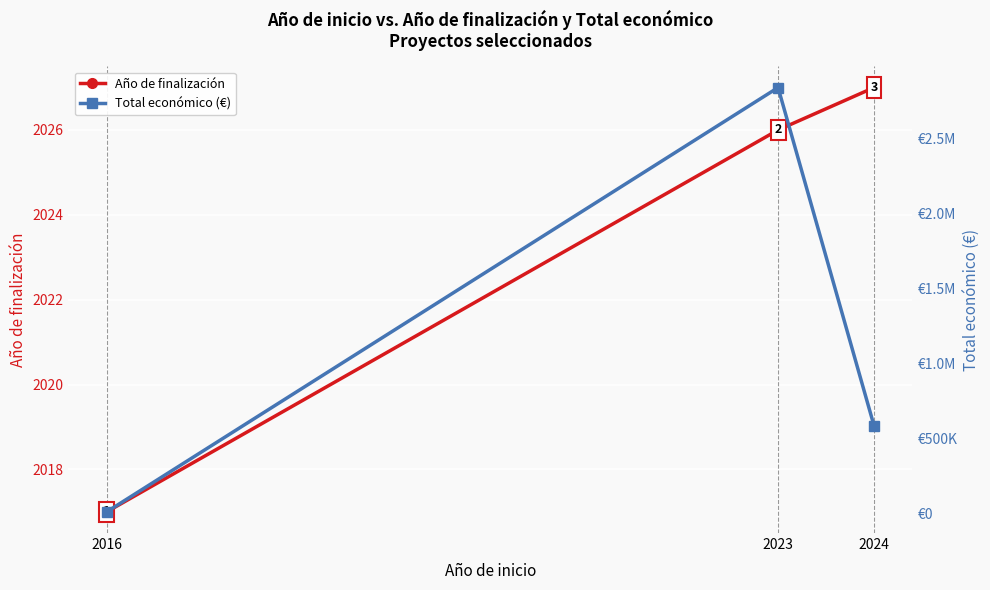

At which category is the sum across all series the highest?

2023